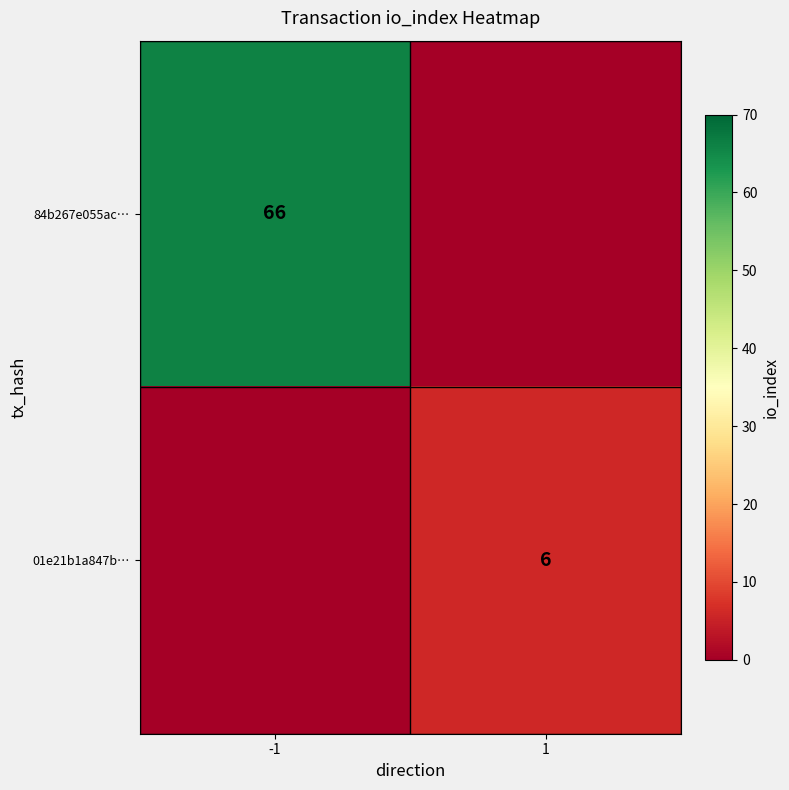

True or false: 84b267e055ac… has a value of 111 at -1.

False